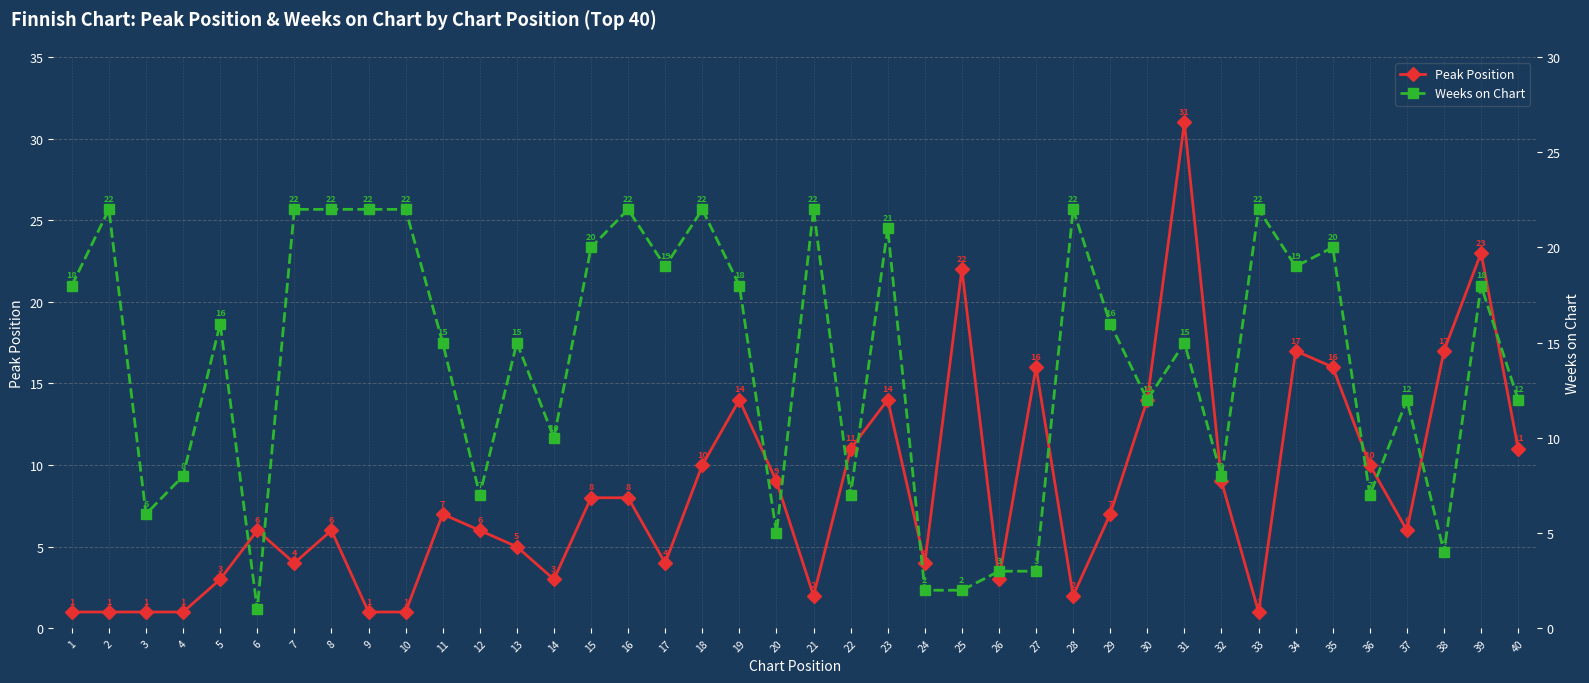

The Peak Position series shows 10 at 29. True or false?

False